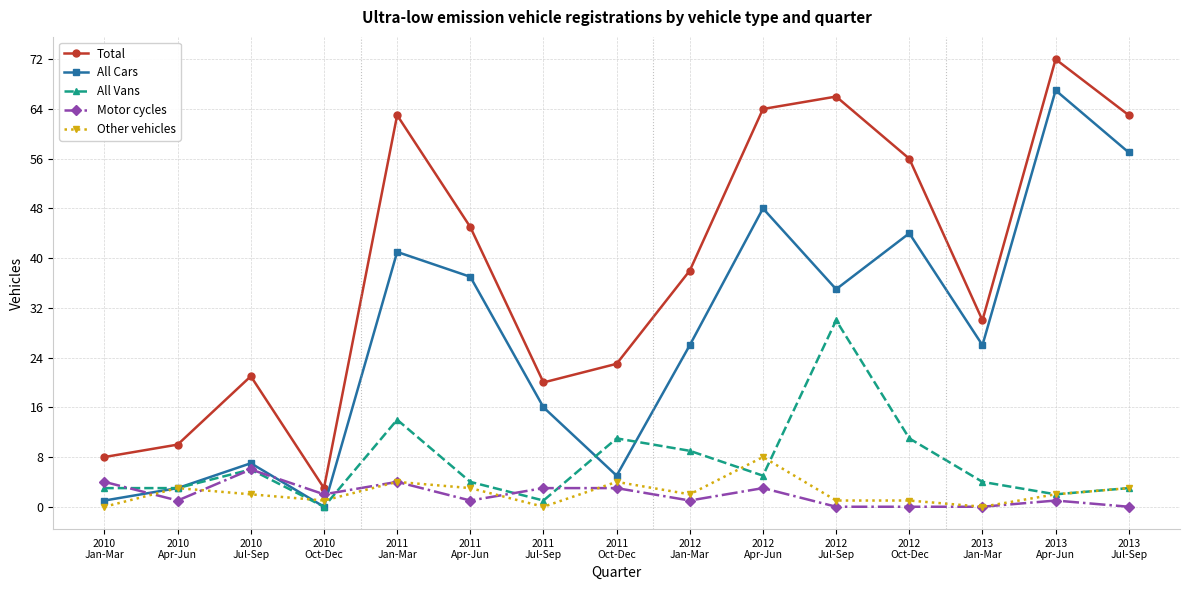

How many lines are shown in the chart?

5